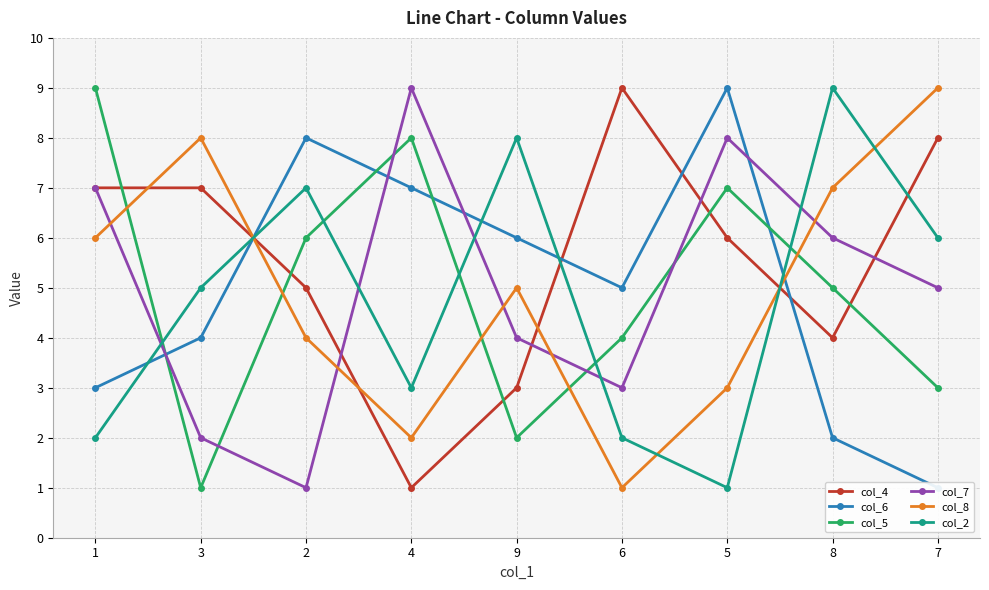

What is the sum of the col_6 values at 4 and 8?

9